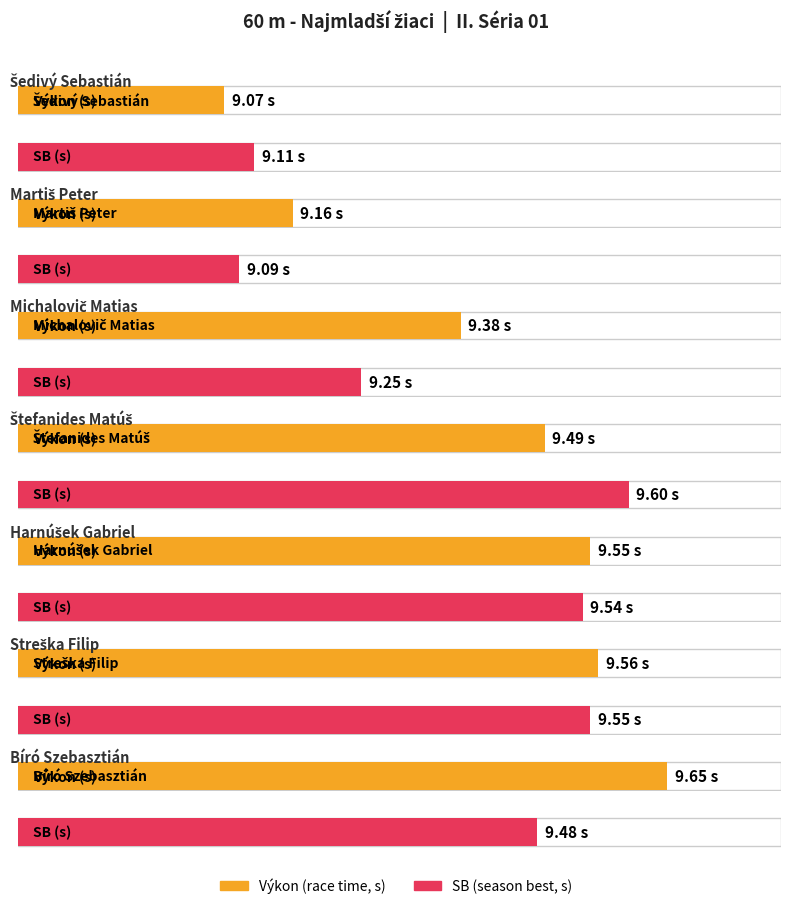

Is the value of SB at Štefanides Matúš greater than the value of Výkon at Šedivý Sebastián?

Yes